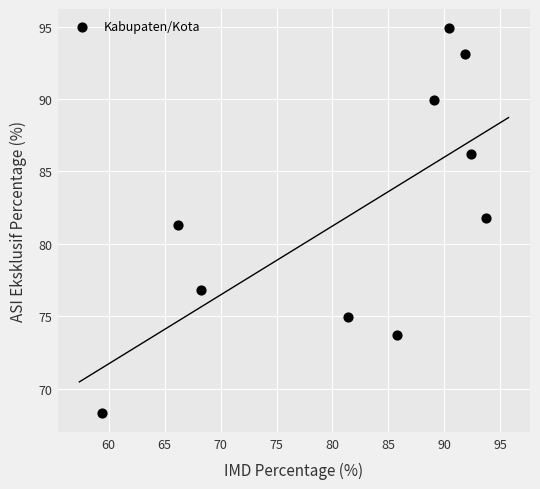

What is the average X value?

81.9